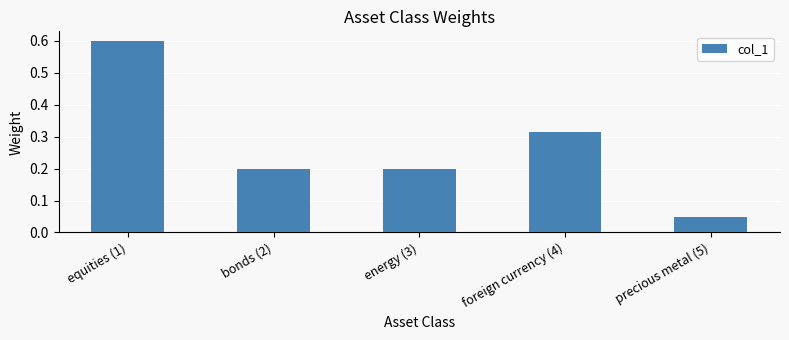

Which has a higher value, foreign currency (4) or equities (1)?

equities (1)